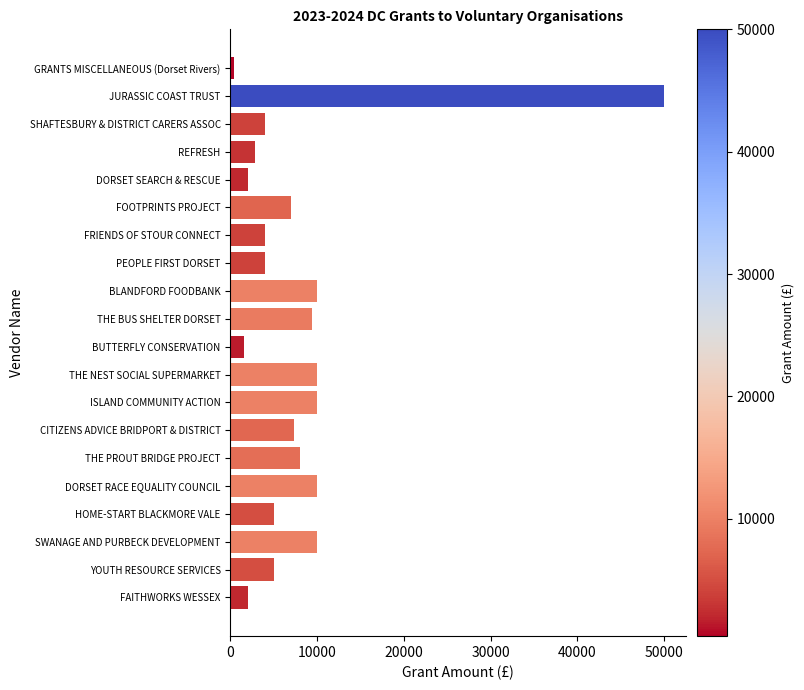

What is the maximum value shown in the chart?

50000